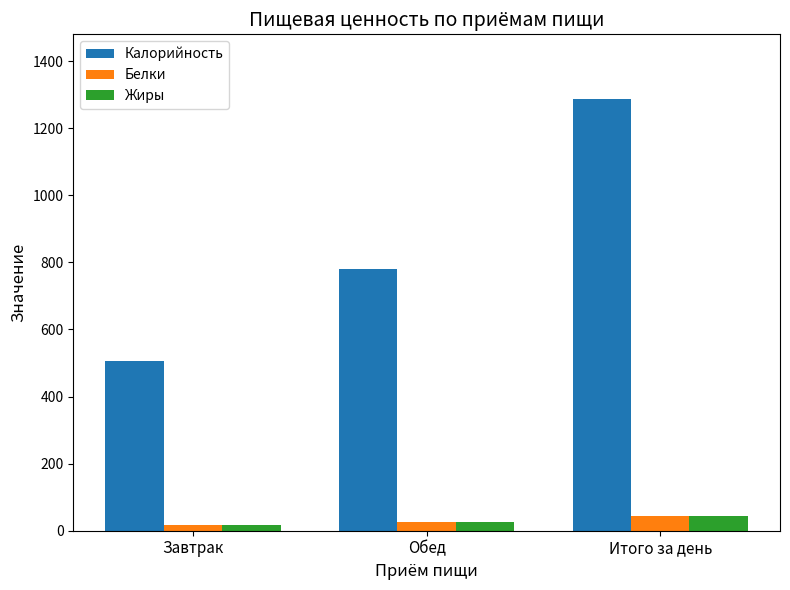

Between Обед and Итого за день, which series saw the biggest shift?

Калорийность